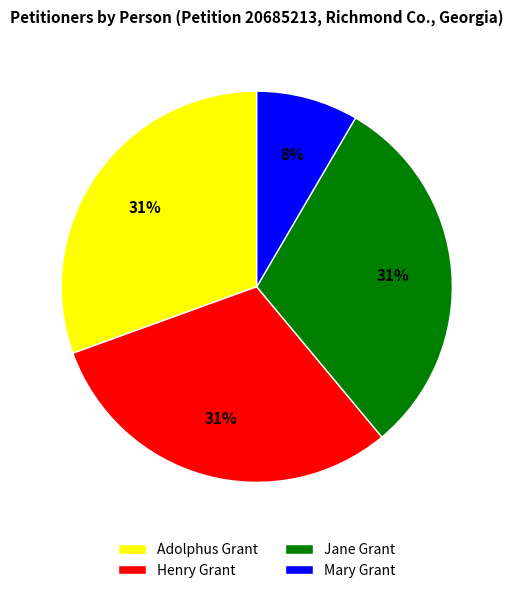

To the nearest percent, what is the average slice percentage?

25%